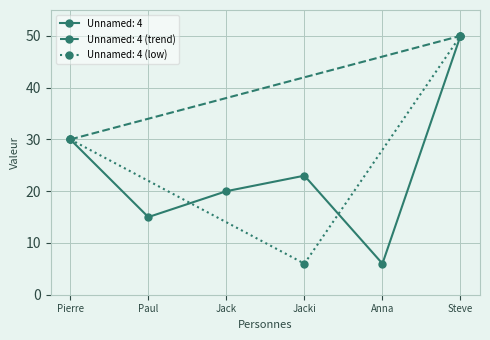

List the labels in order of value, largest first.

Steve, Pierre, Jacki, Jack, Paul, Anna